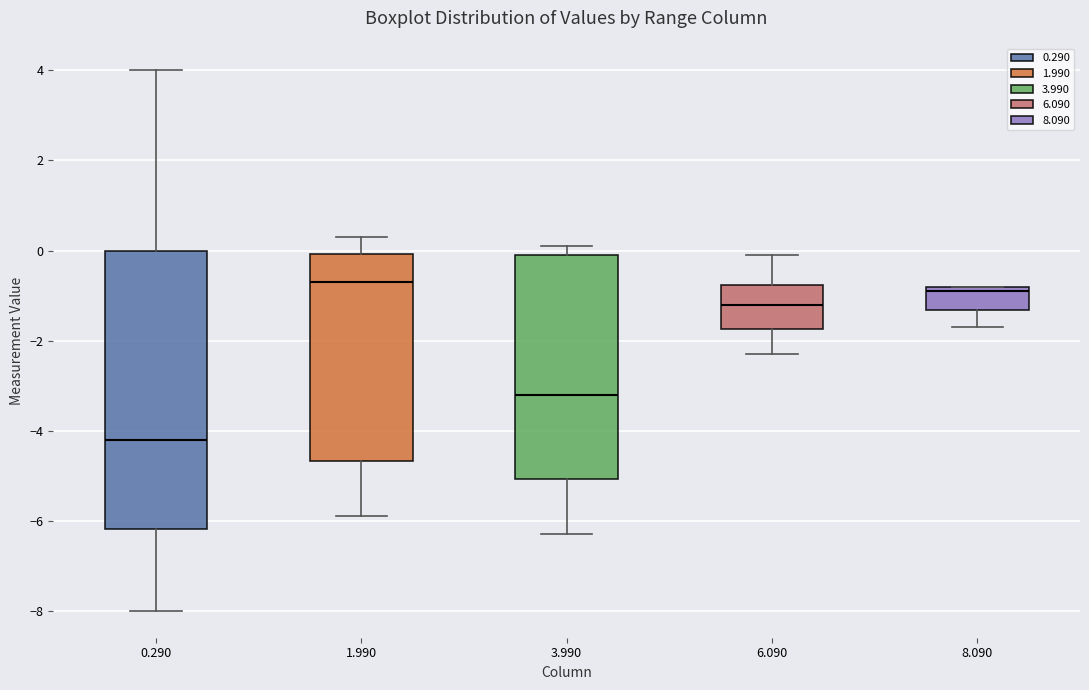

Which box's median line is the highest?

1.990